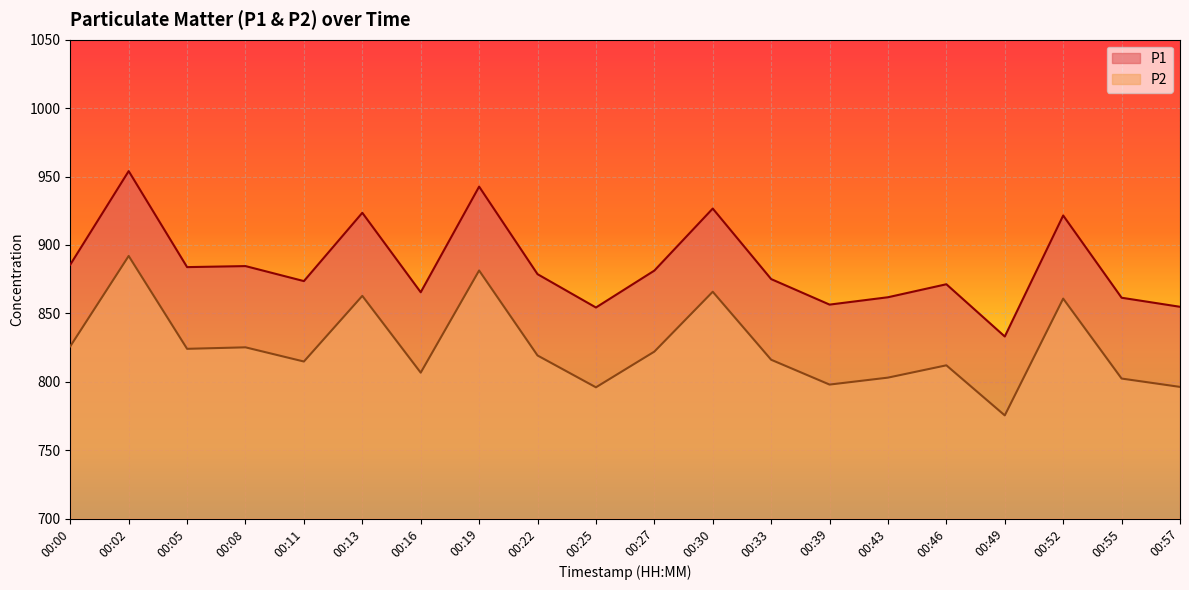

What are all the series names shown in the legend?

P1, P2